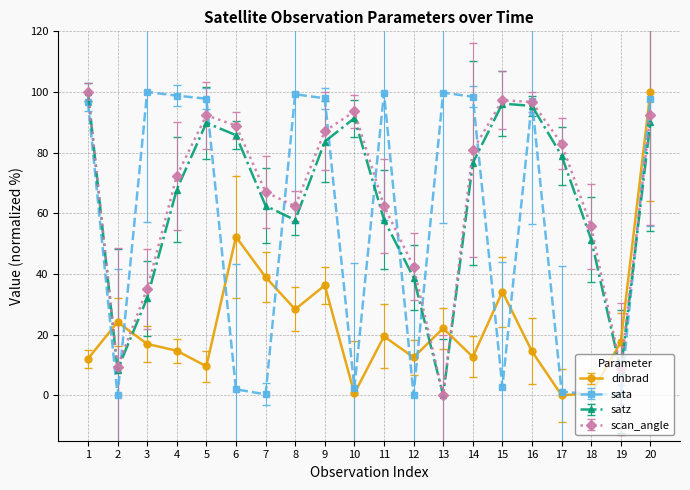

What is the difference between the highest and lowest values at 1?

88.0